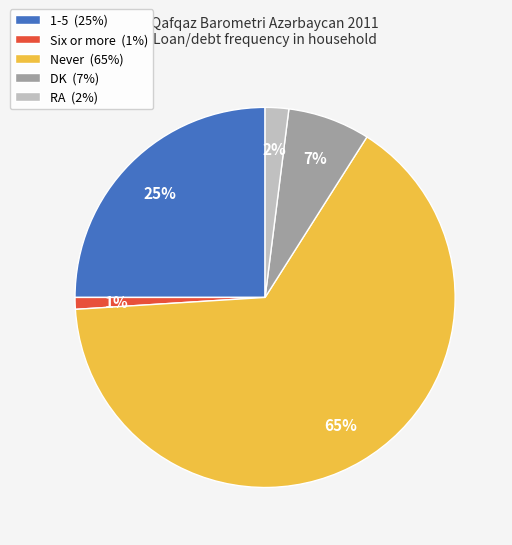

How many segments does this pie chart have?

5